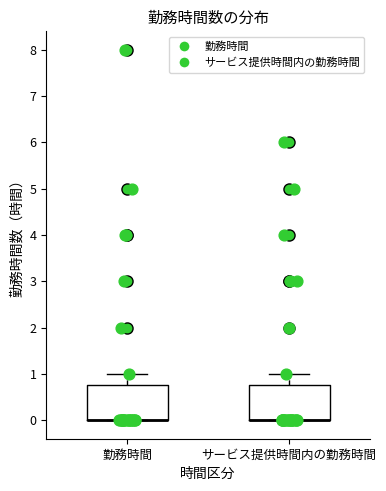

Reading left to right, read every box against the y-axis: the position of its median line, the range the box covers, and the ends of its whiskers. The values are not printed on the chart, so give them approximately, as read against the axis.

勤務時間: median 0.0 (drawn on the box's lower edge), box 0.0 to 0.8, whiskers 0.0 to 1.0
サービス提供時間内の勤務時間: median 0.0 (drawn on the box's lower edge), box 0.0 to 0.8, whiskers 0.0 to 1.0